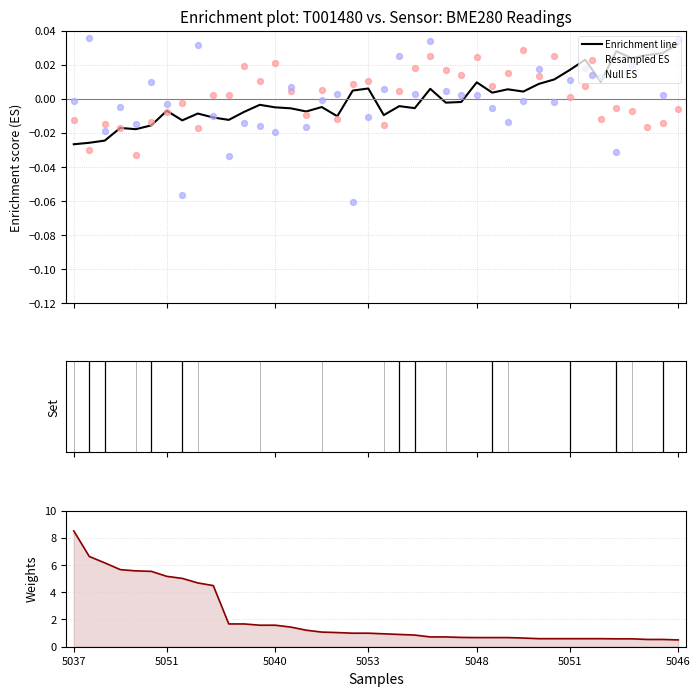

At which category is the sum across all series the highest?

5037